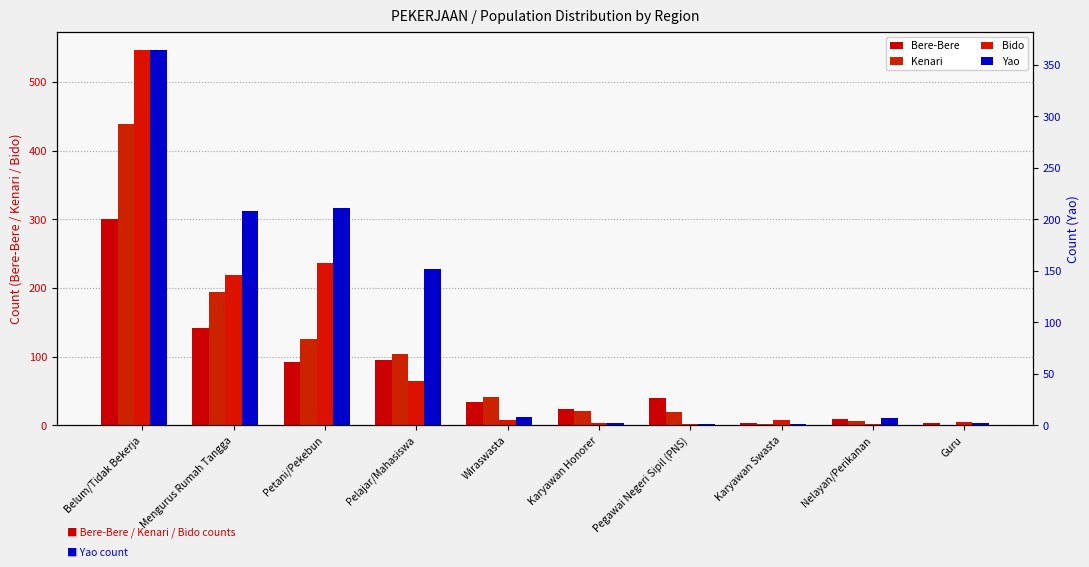

What position from the right is Wiraswasta?

6